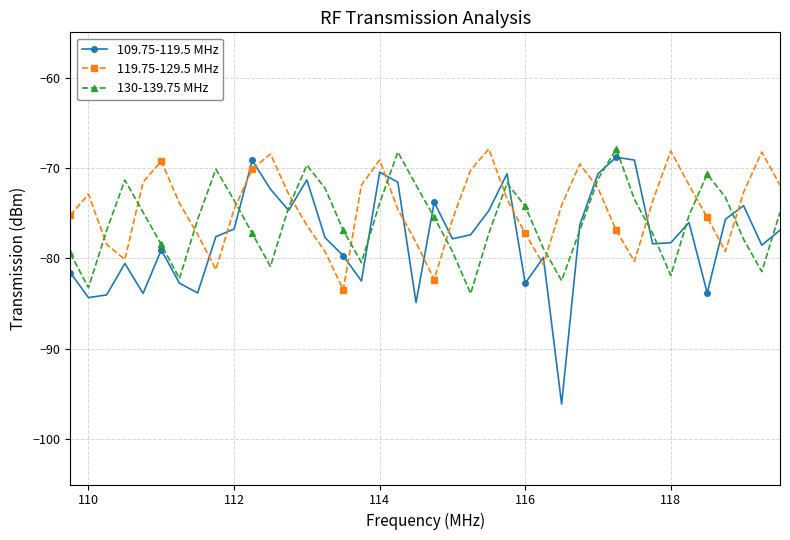

List the series in order of their overall mean, highest first.

119.75-129.5 MHz, 130-139.75 MHz, 109.75-119.5 MHz